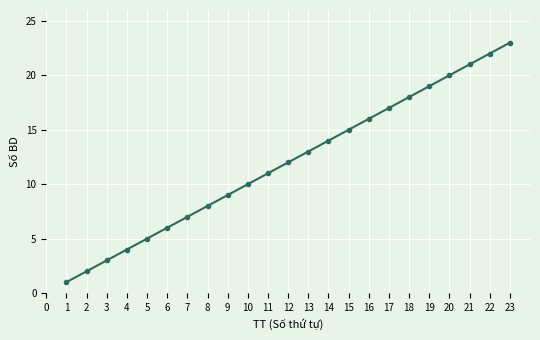

What is the difference between the values at 20 and 17?

3